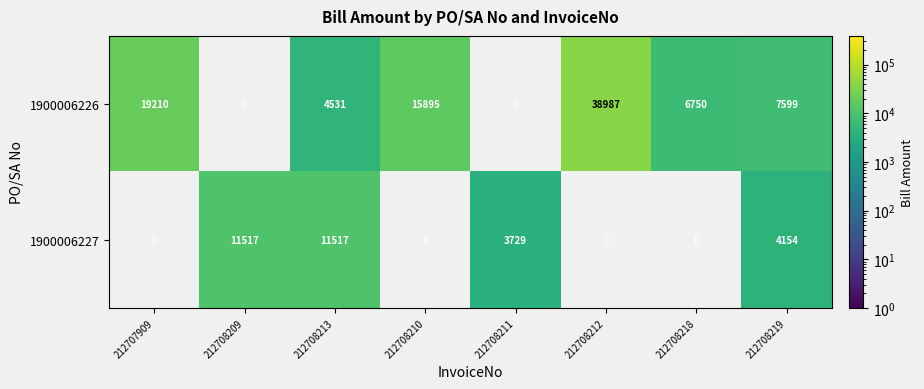

Rank the series at 212708219 from lowest to highest value.

1900006227, 1900006226